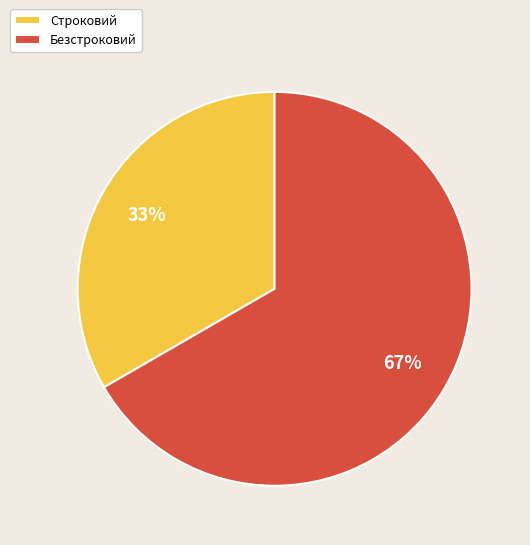

Is Строковий the majority of the pie?

No